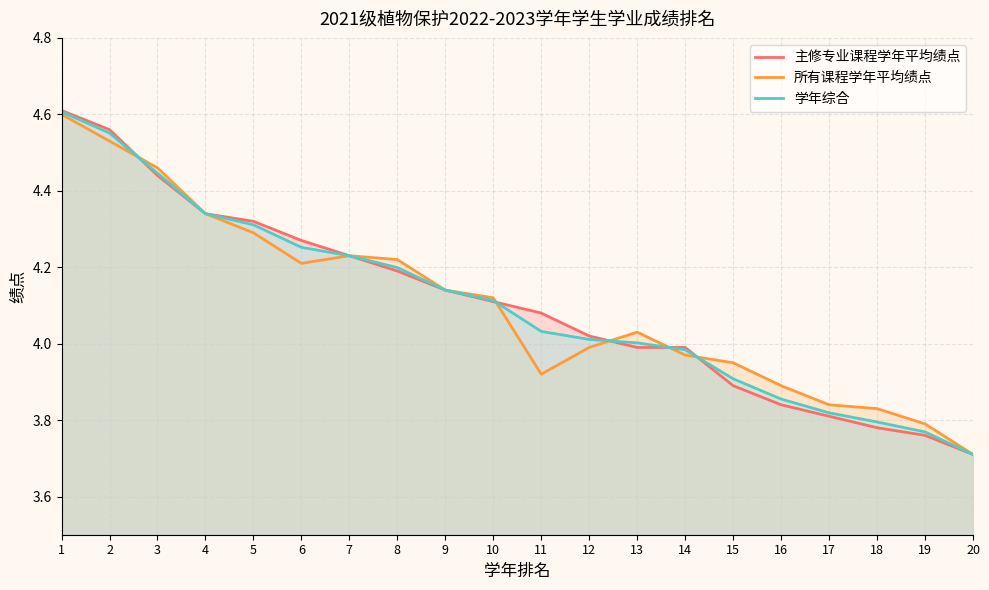

List the series in order of their overall mean, lowest first.

所有课程学年平均绩点, 学年综合, 主修专业课程学年平均绩点